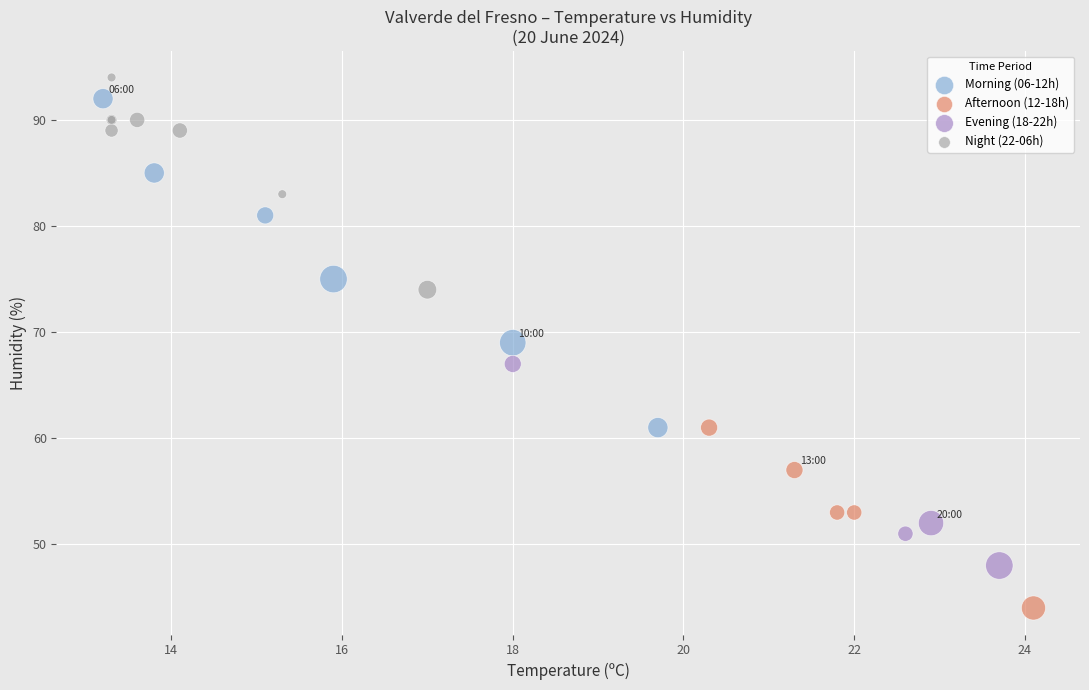

Which series contains the lowest Y value?

Afternoon (12-18h)